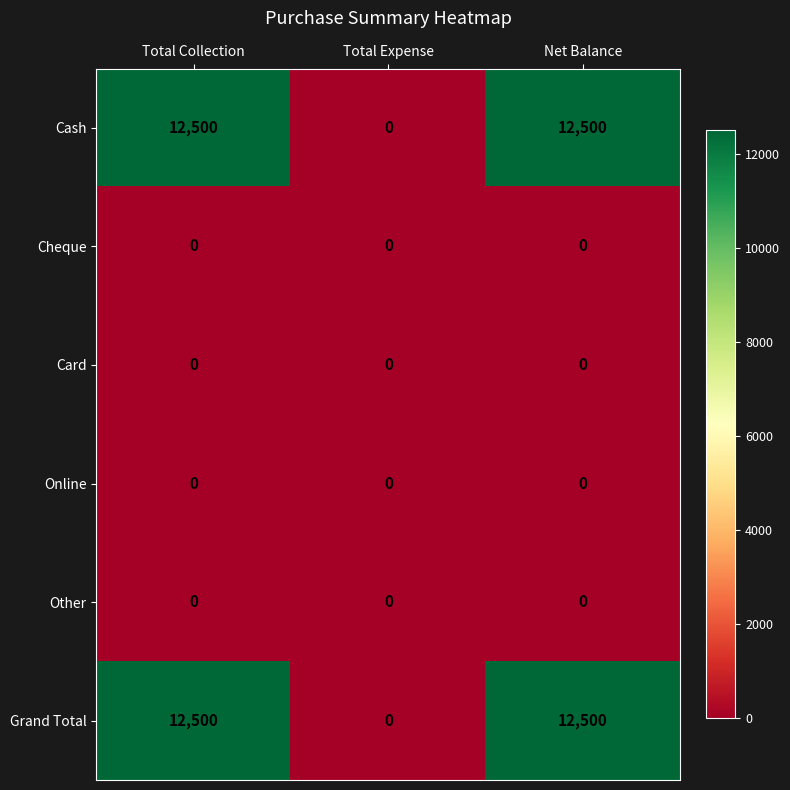

Reading left to right, transcribe all the data shown in this chart.

Cash: 12500	0	12500
Cheque: 0	0	0
Card: 0	0	0
Online: 0	0	0
Other: 0	0	0
Grand Total: 12500	0	12500